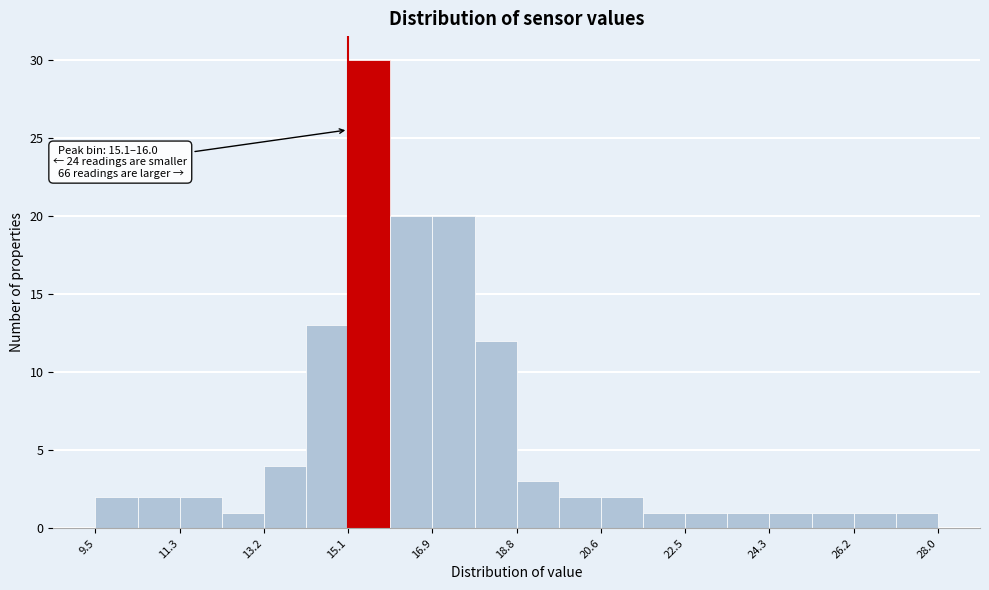

Which range on the x-axis has the tallest bar?

15.0 to 16.0